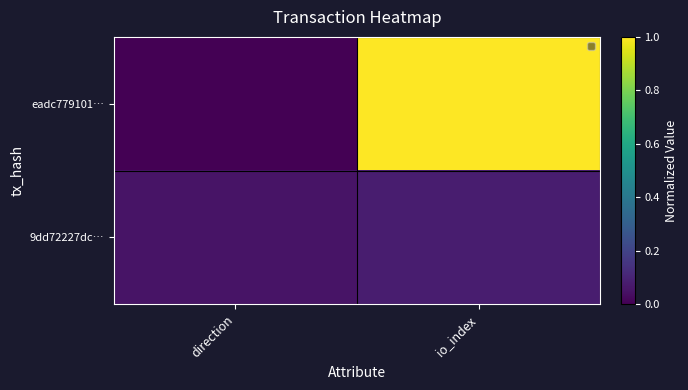

Between direction and io_index, which is larger?

io_index